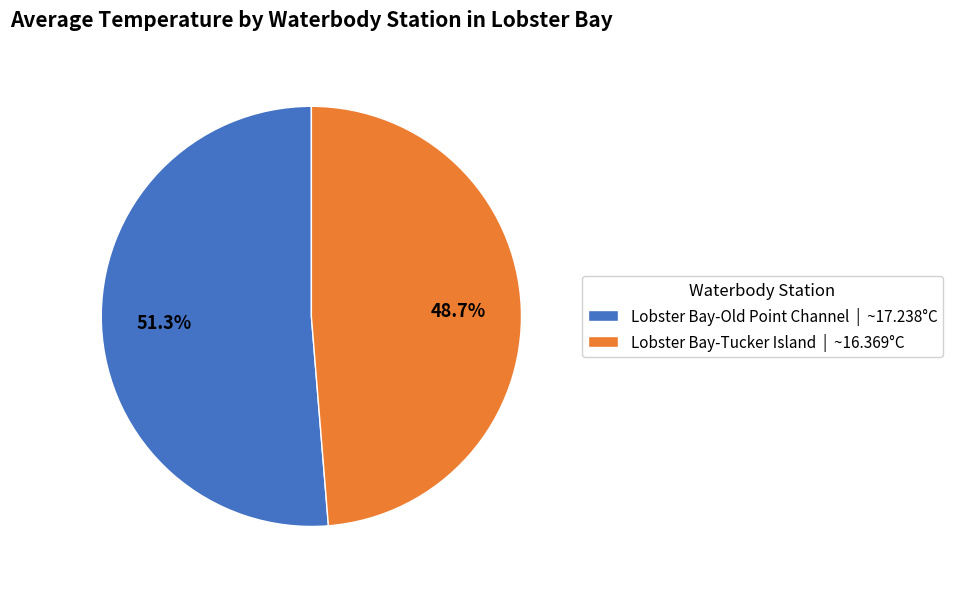

Count the number of slices in the pie.

2